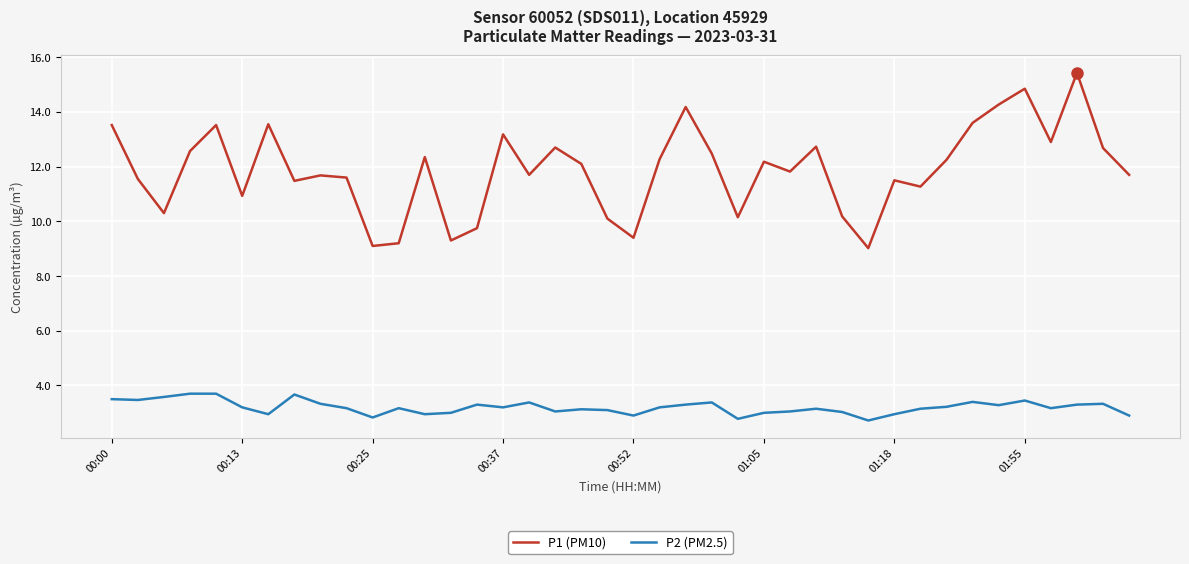

Which series has the largest total across all categories?

P1 (PM10)